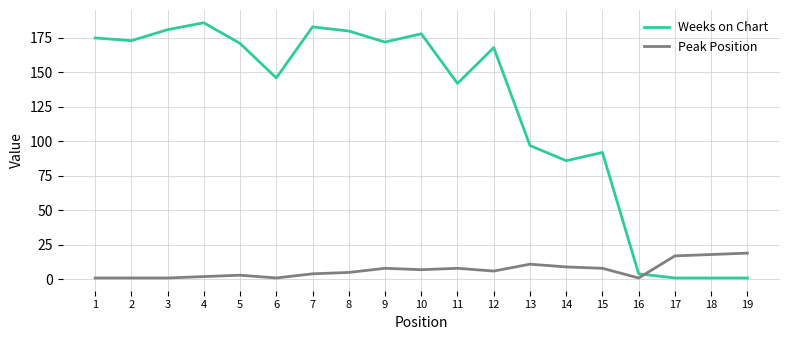

What is the maximum value for Weeks on Chart?

186